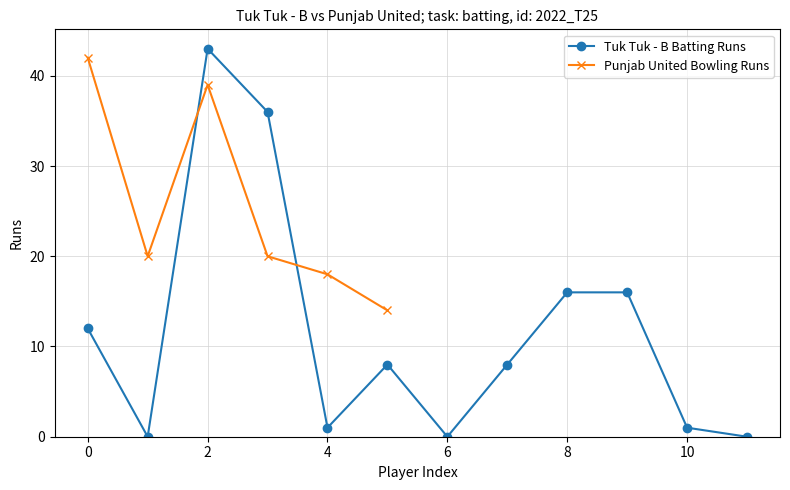

At which category does Tuk Tuk - B Batting Runs reach its first local peak?

2